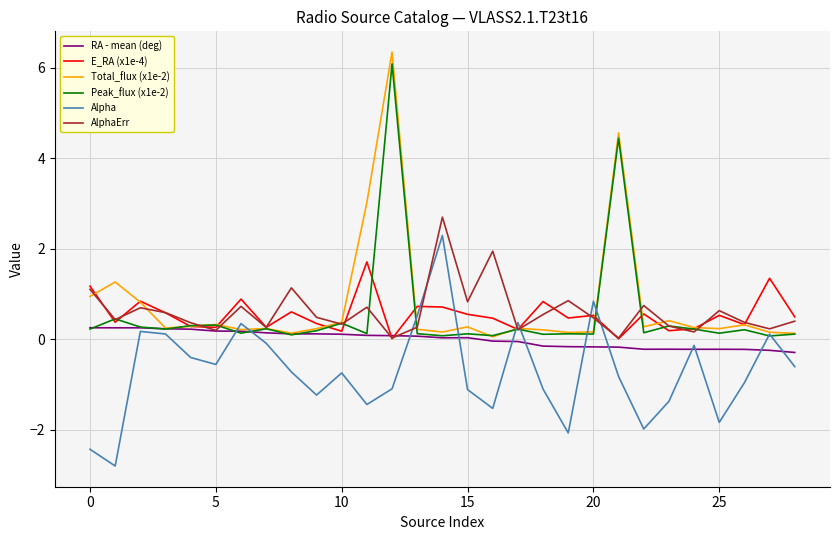

Which series ends up on top after the final intersection of E_RA (x1e-4) and Alpha?

E_RA (x1e-4)